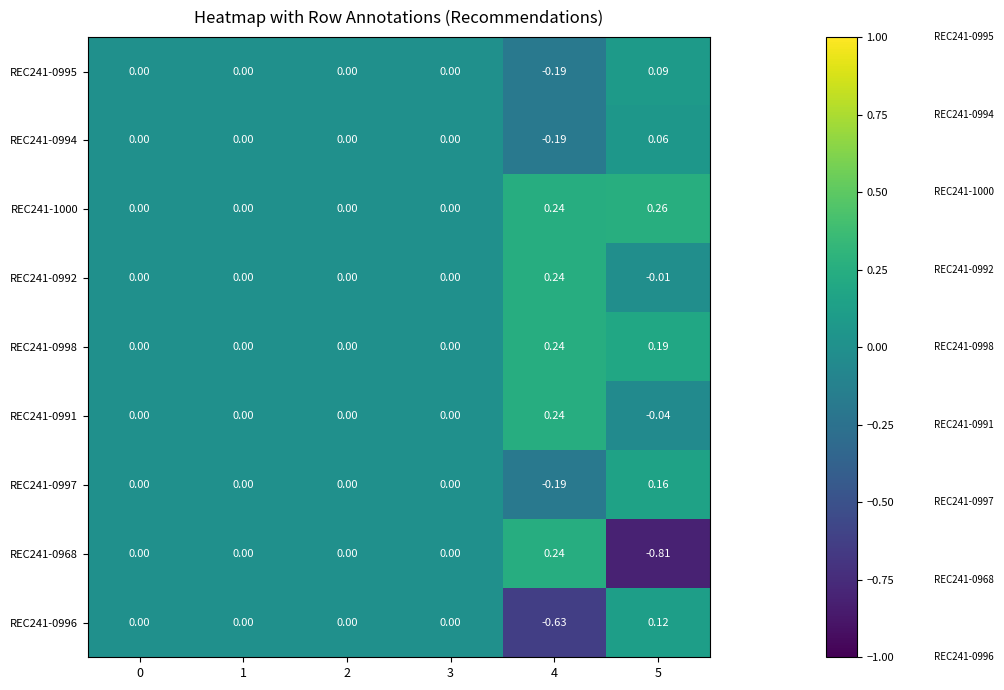

How many values in REC241-0997 are below zero?

1